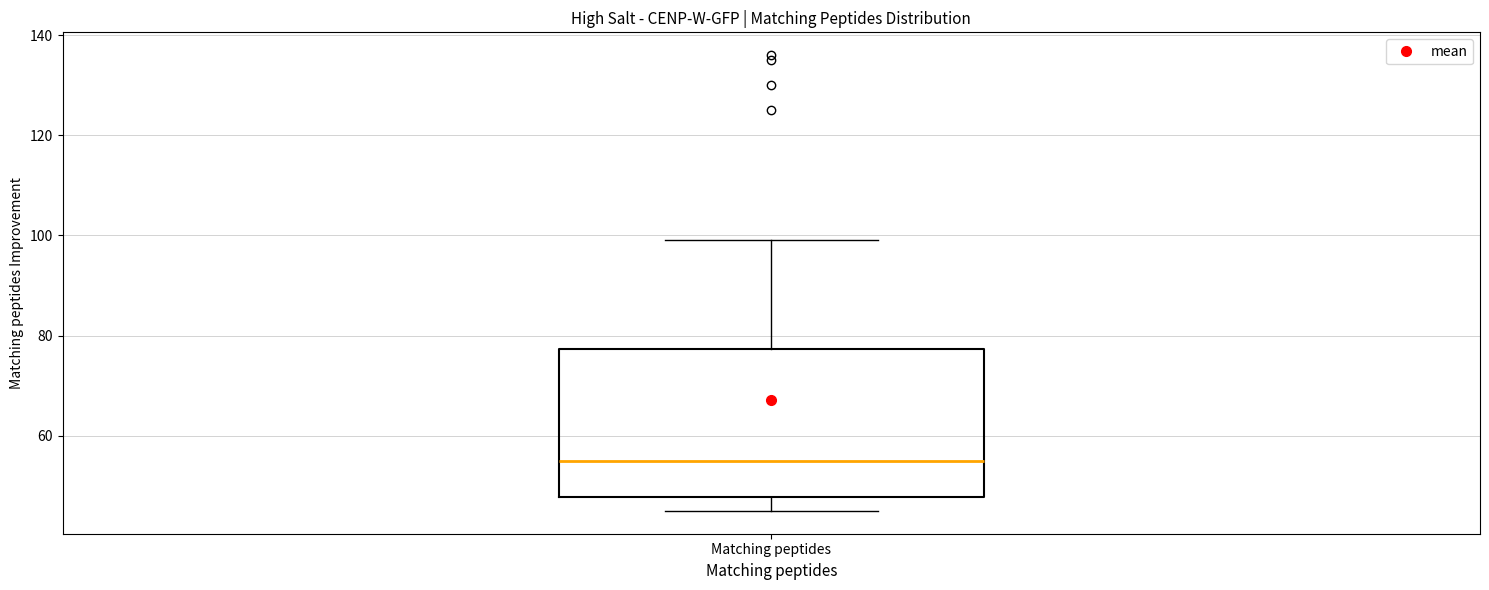

Read this box plot against the y-axis: the position of the median line, the range covered by the box, and the ends of both whiskers. The values are not printed on the chart, so give them approximately, as read against the axis.

median 56, box 48 to 78, whiskers 46 to 100